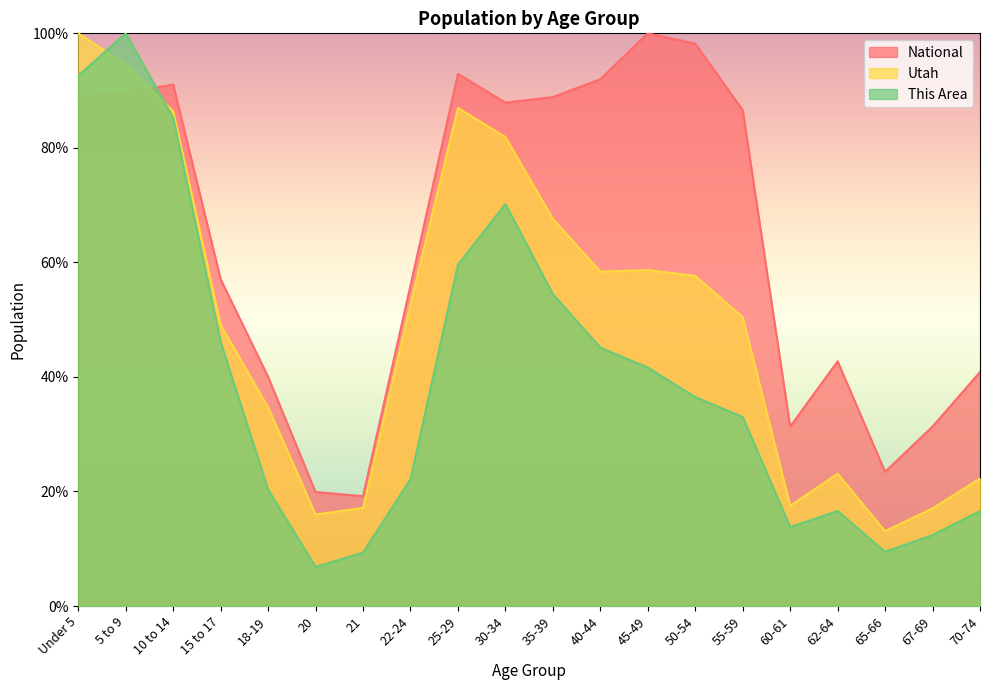

What is the difference between the highest and lowest values at 35-39?

34.4